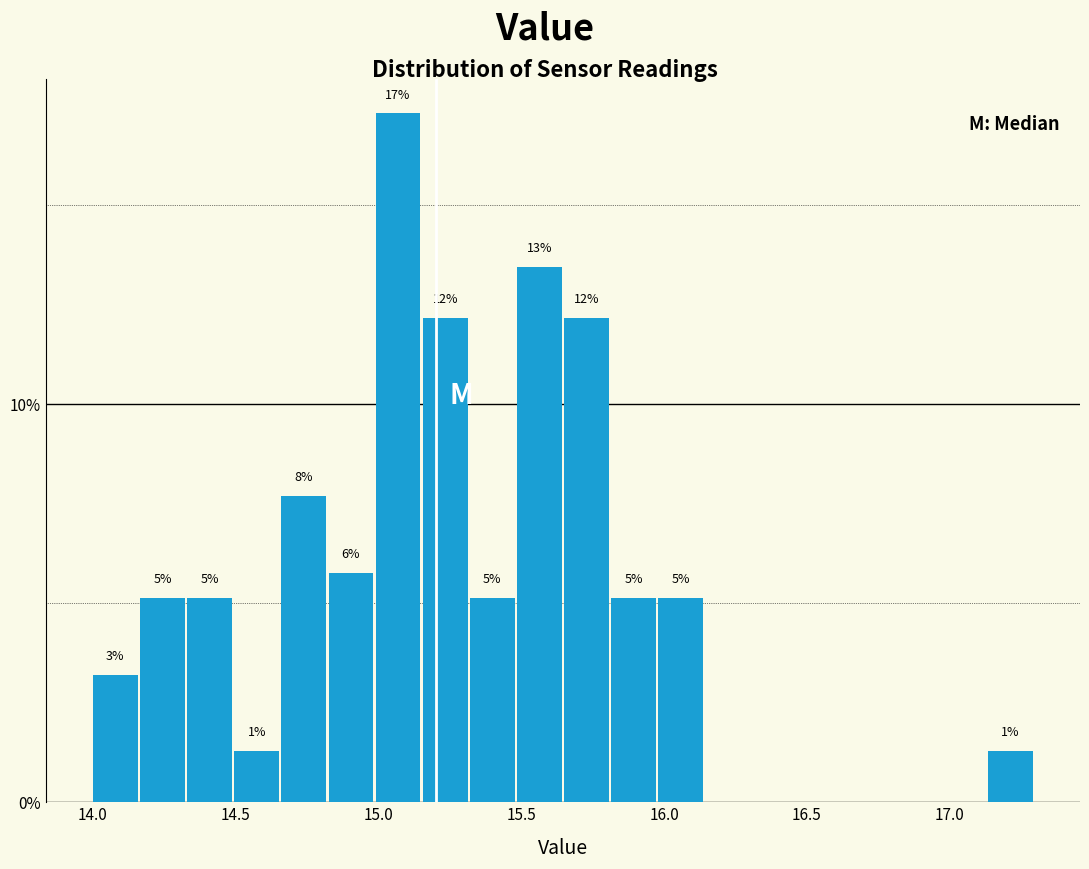

Read against the x-axis, roughly where is the centre of the tallest bar?

15.05